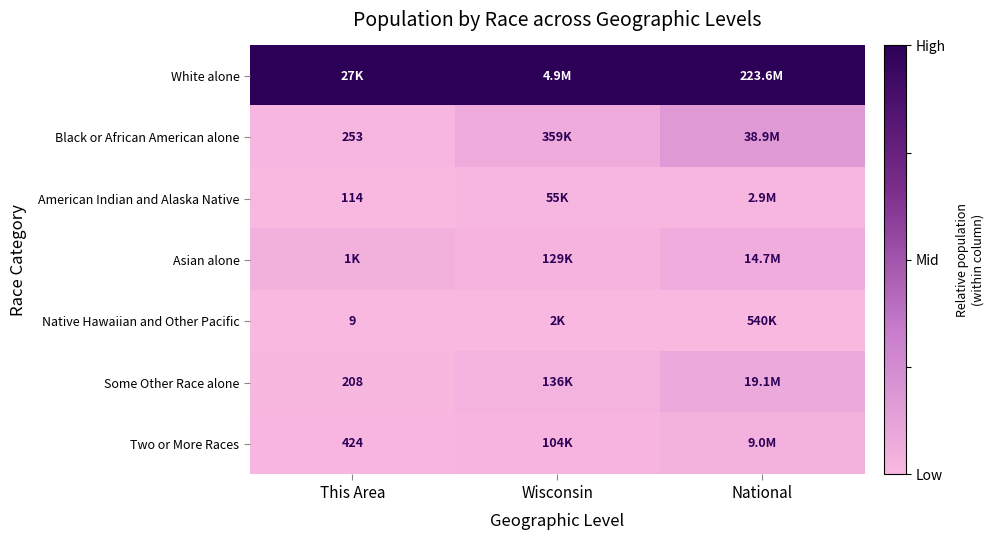

Which label corresponds to the smallest value in the chart?

This Area